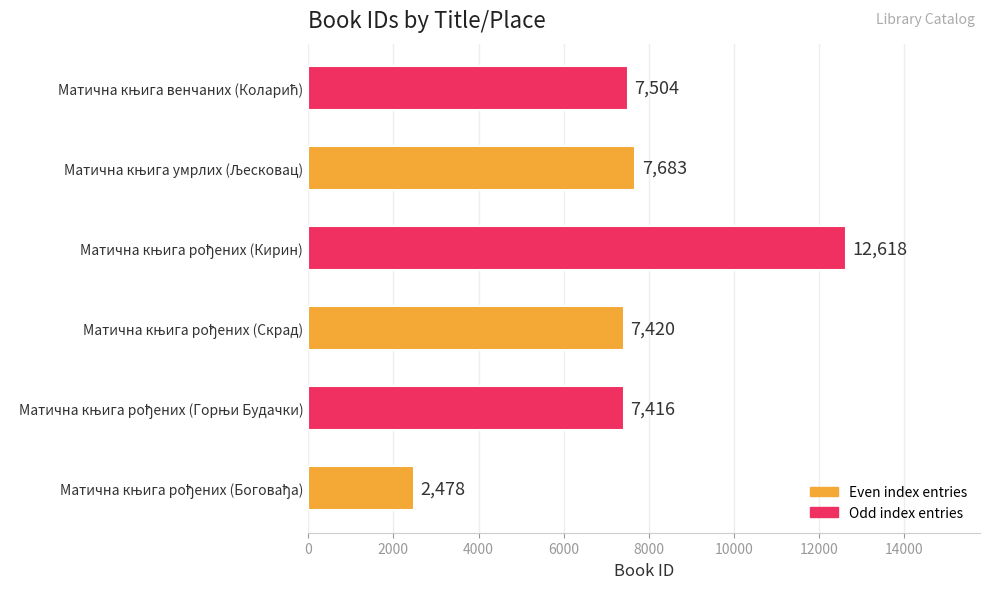

What is the difference between the maximum and minimum values?

10140